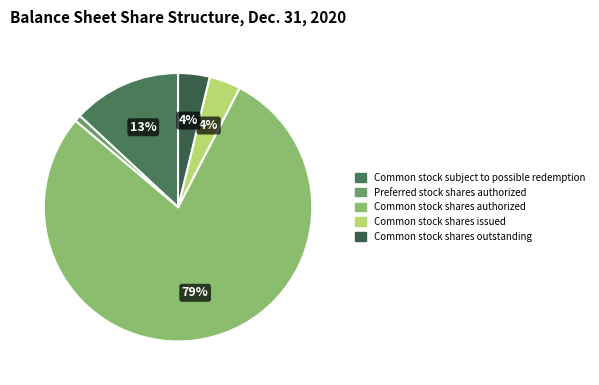

Count the number of slices in the pie.

5